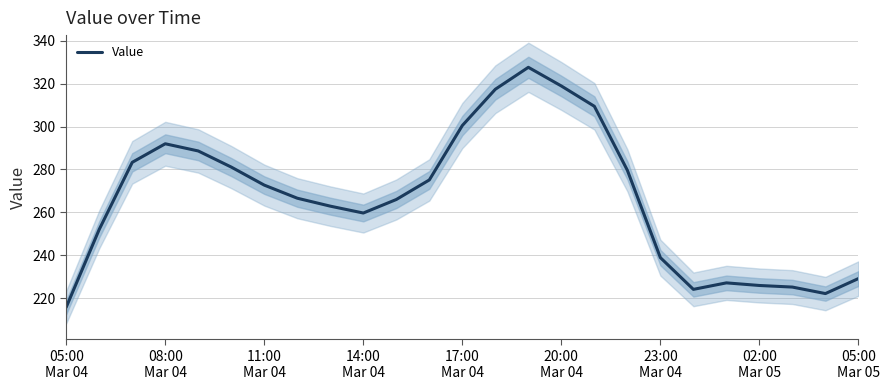

What is the minimum value for Value?

215.8